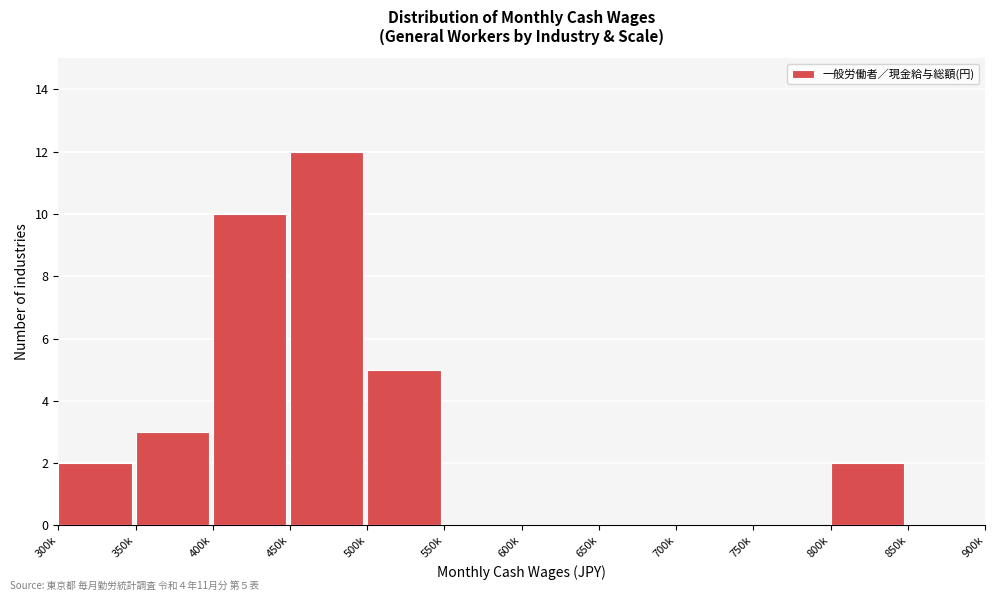

The value at 750k is 6. True or false?

False